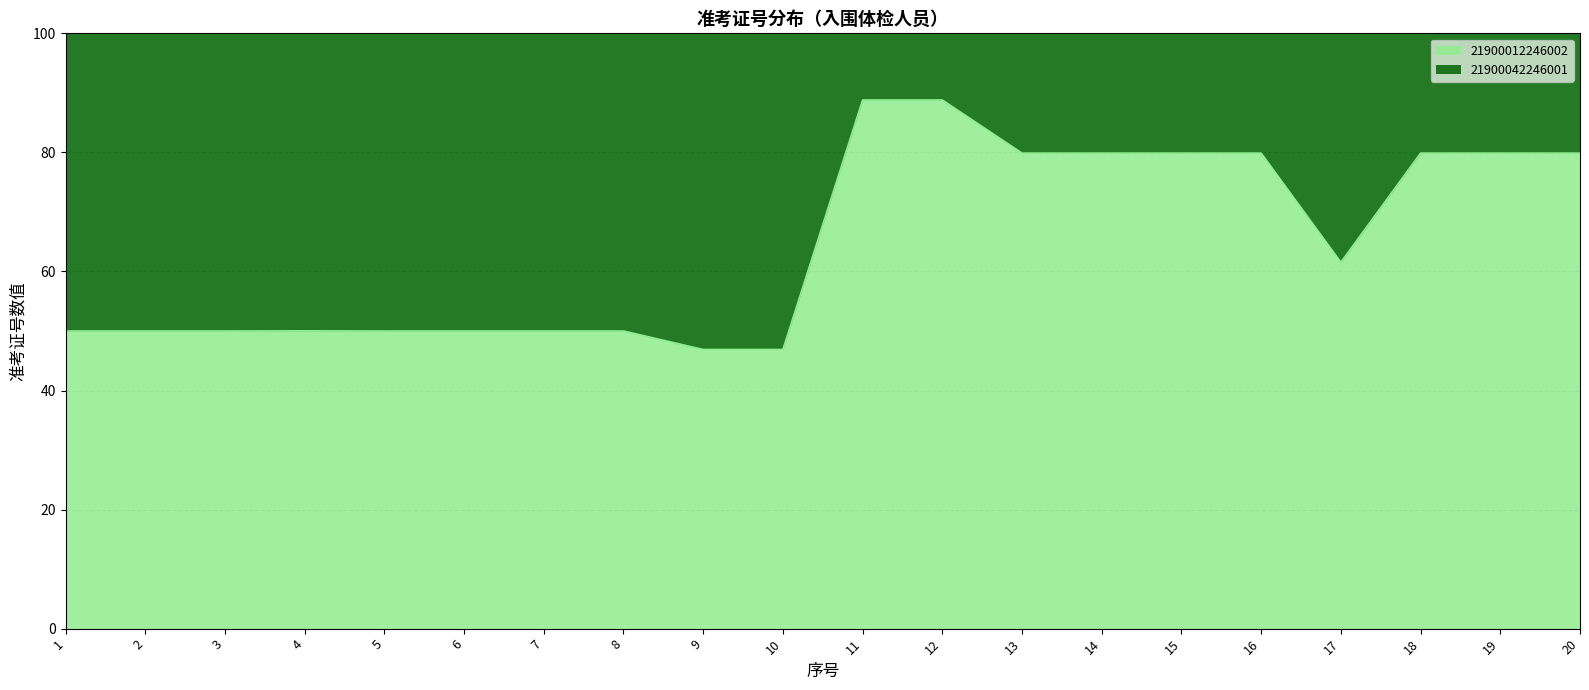

Rank the categories by value from lowest to highest.

9, 10, 3, 6, 1, 8, 2, 7, 5, 4, 17, 14, 16, 13, 15, 18, 20, 19, 12, 11